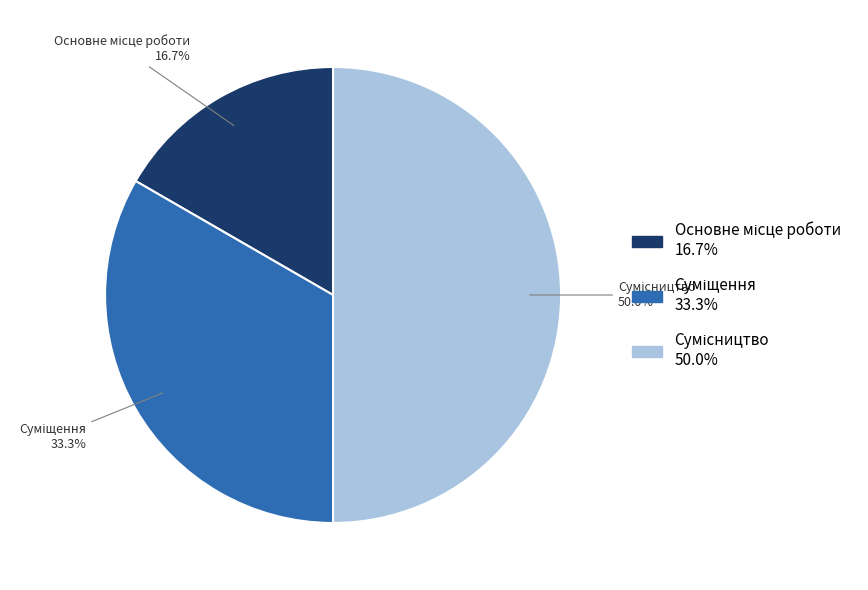

Count the number of slices in the pie.

3